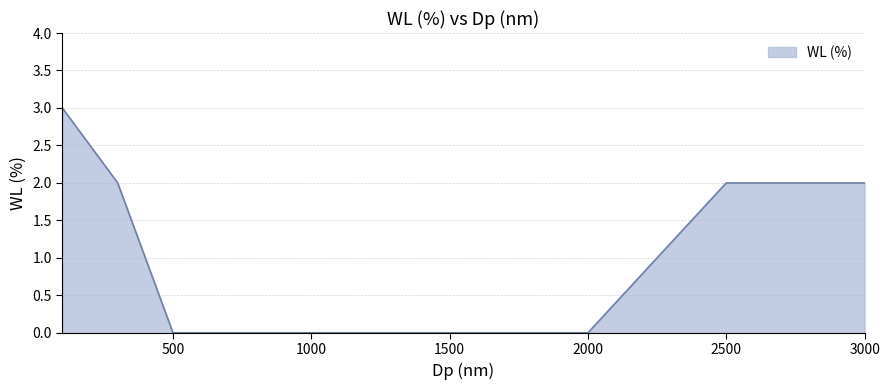

What is the maximum value shown in the chart?

3